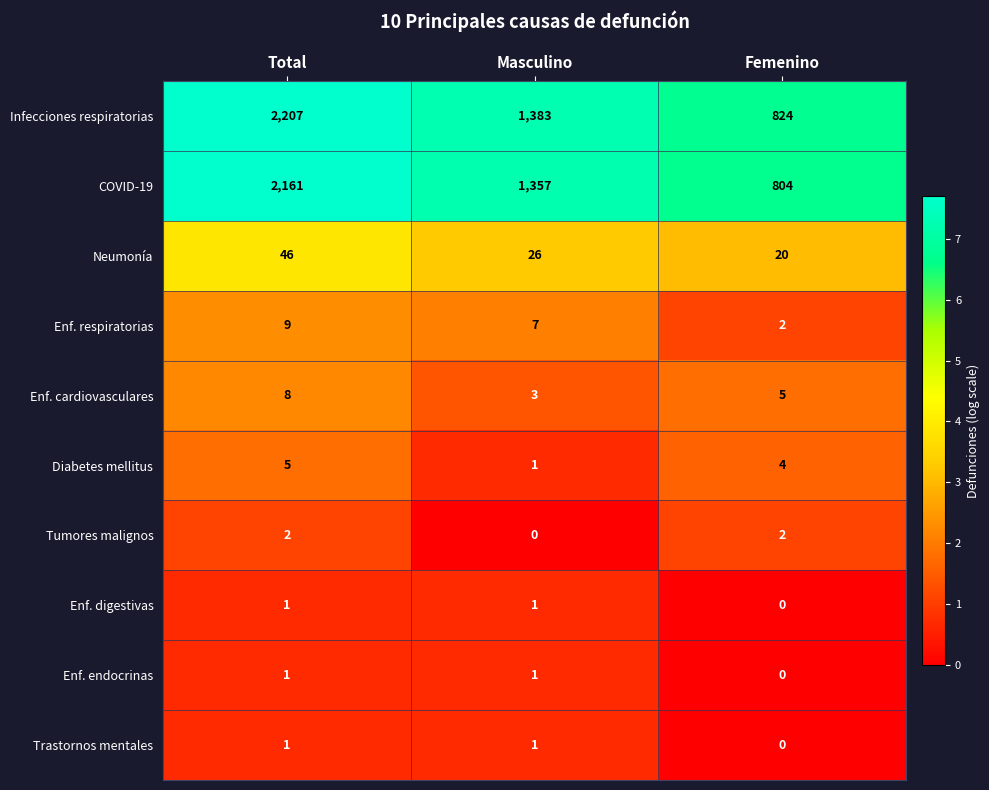

Reading left to right, extract all data points from this chart.

Infecciones respiratorias: Total=2207	Masculino=1383	Femenino=824
COVID-19: Total=2161	Masculino=1357	Femenino=804
Neumonía: Total=46	Masculino=26	Femenino=20
Enf. respiratorias: Total=9	Masculino=7	Femenino=2
Enf. cardiovasculares: Total=8	Masculino=3	Femenino=5
Diabetes mellitus: Total=5	Masculino=1	Femenino=4
Tumores malignos: Total=2	Masculino=0	Femenino=2
Enf. digestivas: Total=1	Masculino=1	Femenino=0
Enf. endocrinas: Total=1	Masculino=1	Femenino=0
Trastornos mentales: Total=1	Masculino=1	Femenino=0